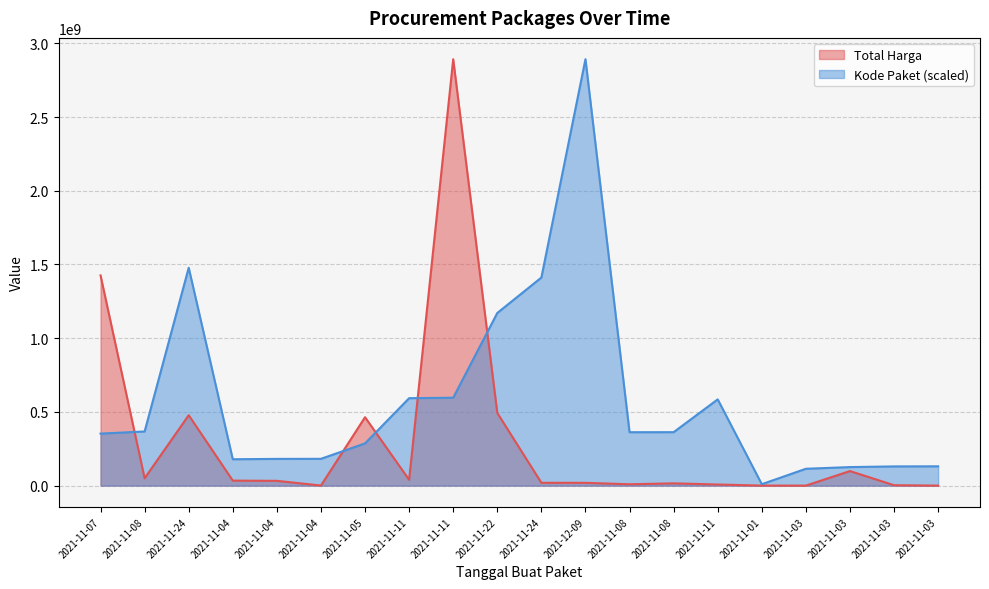

True or false: Total Harga and Kode Paket intersect in this chart.

True